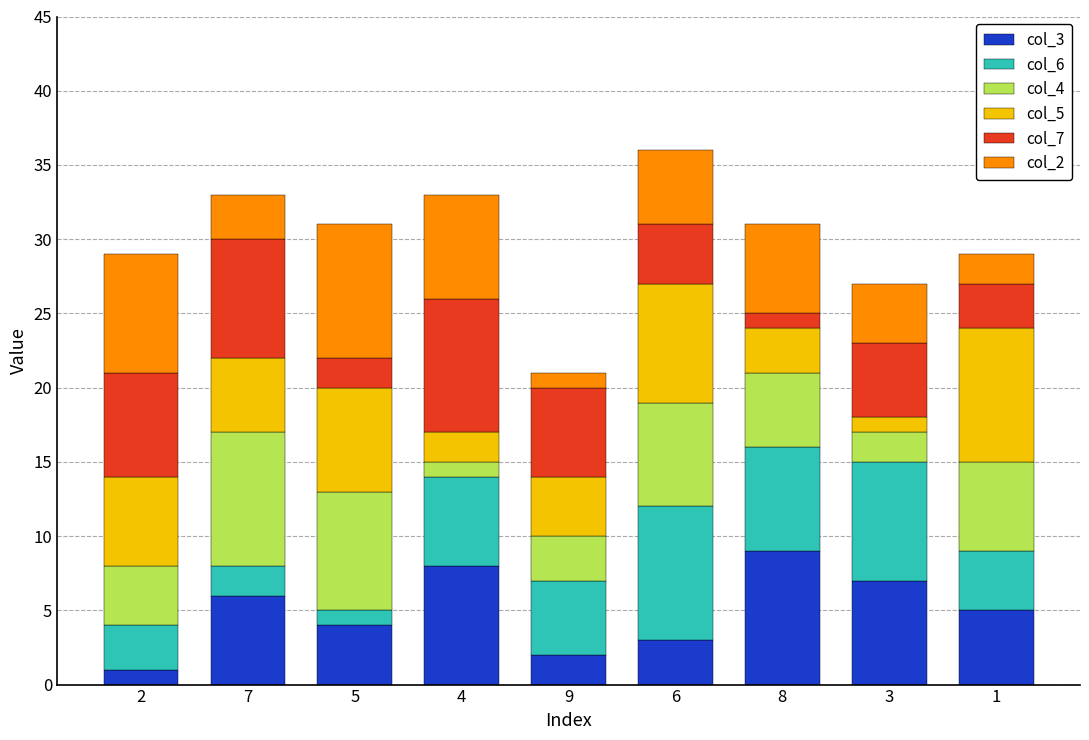

The col_3 series shows 5 at 4. True or false?

False